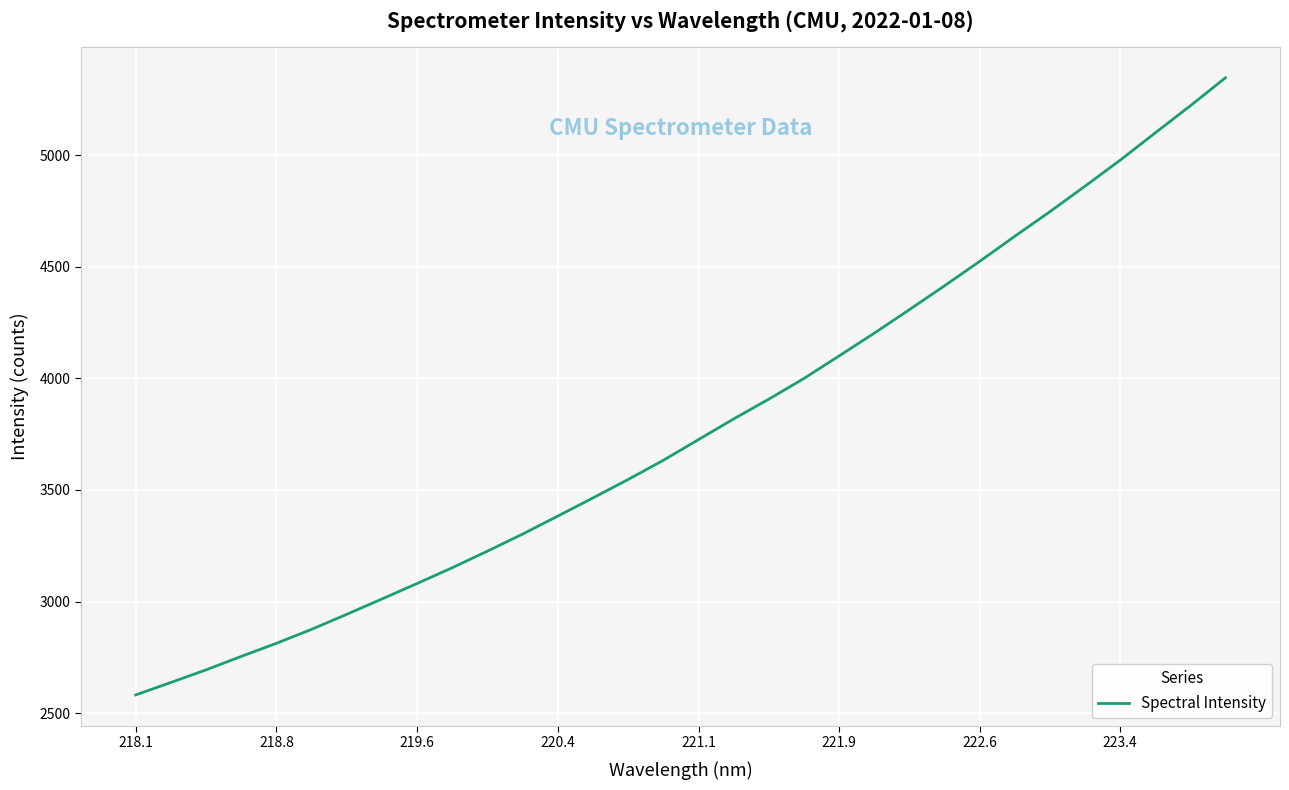

True or false: there are more than 0 points higher than both neighbors.

False